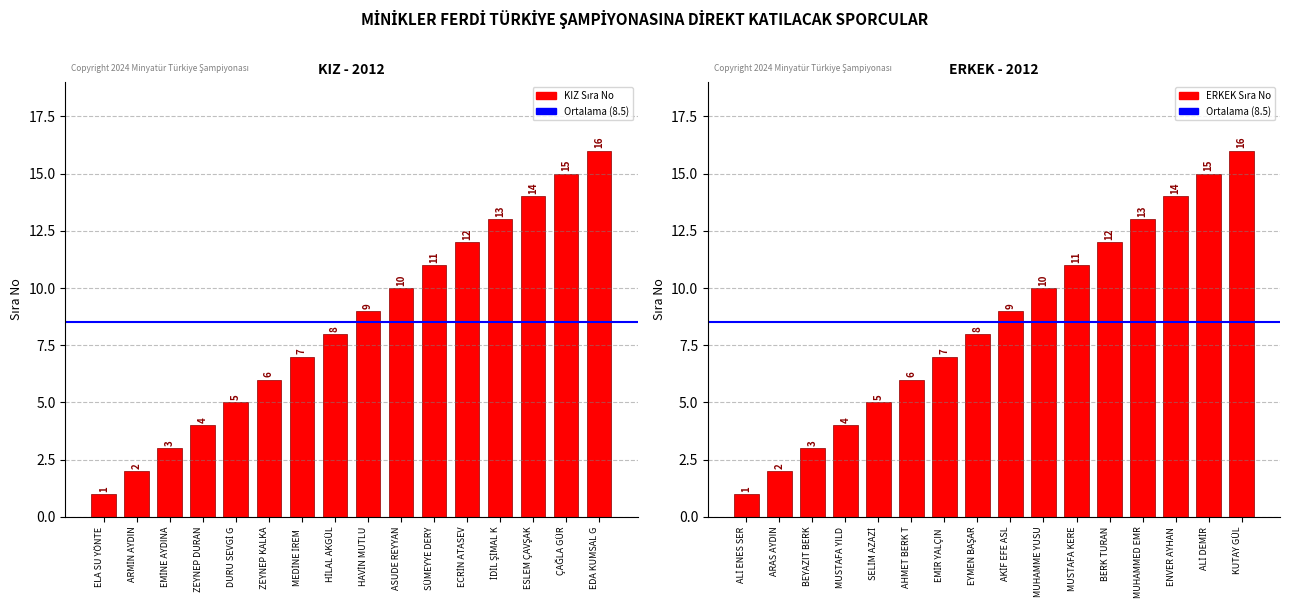

How many bars are there in total?

32